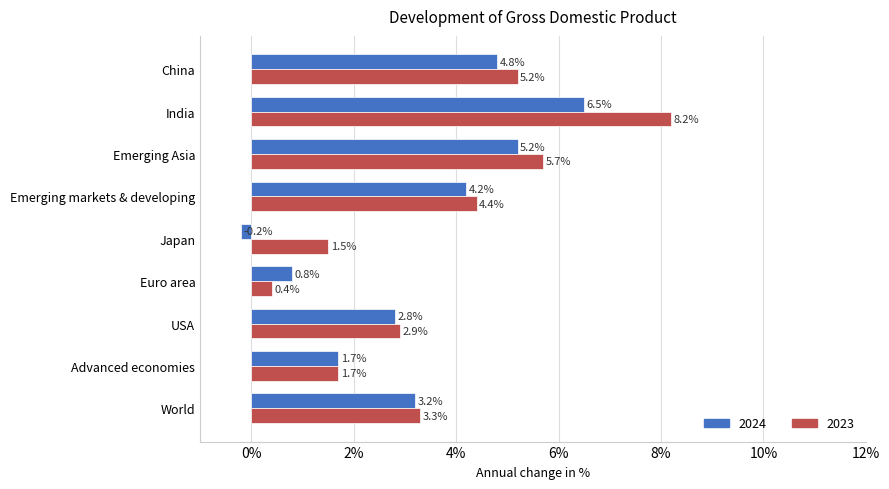

Which series has the largest total across all categories?

2023